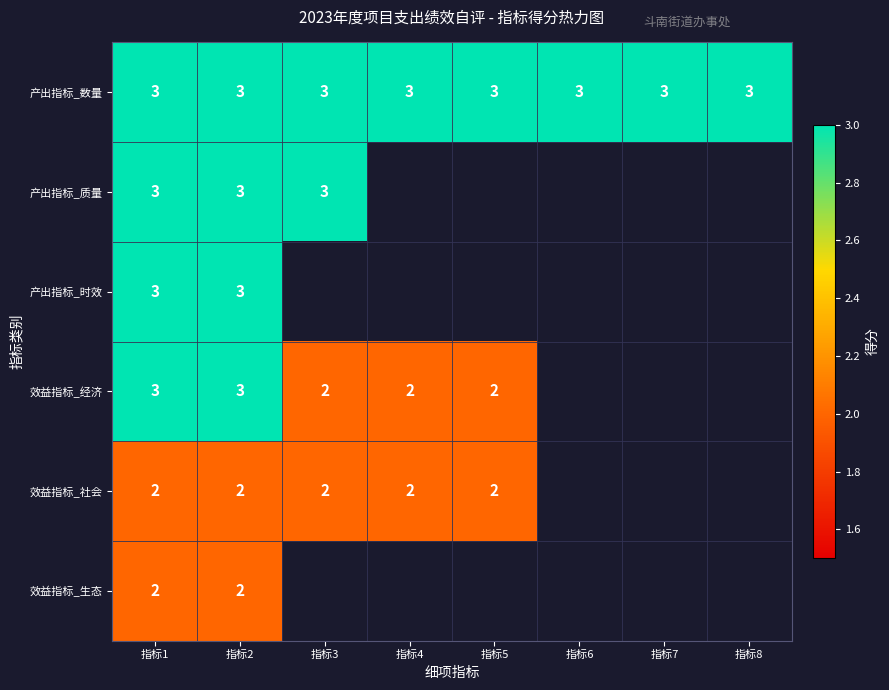

What value does the 产出指标_数量 series have at 指标1?

3